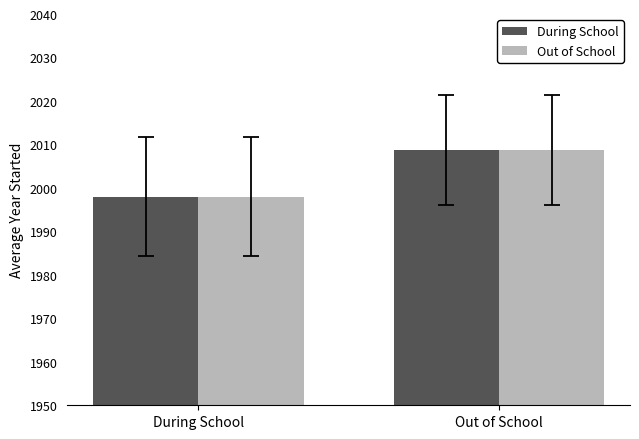

How many distinct data groups are displayed?

2